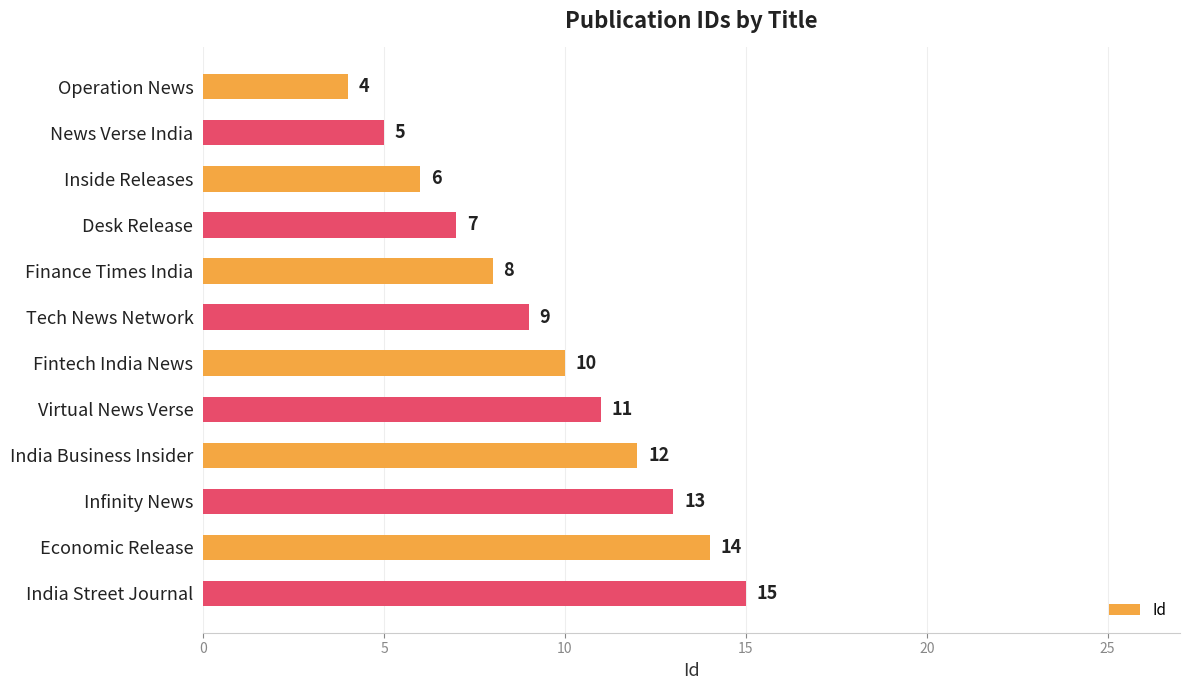

Where is the data nearest to the value 9?

Tech News Network